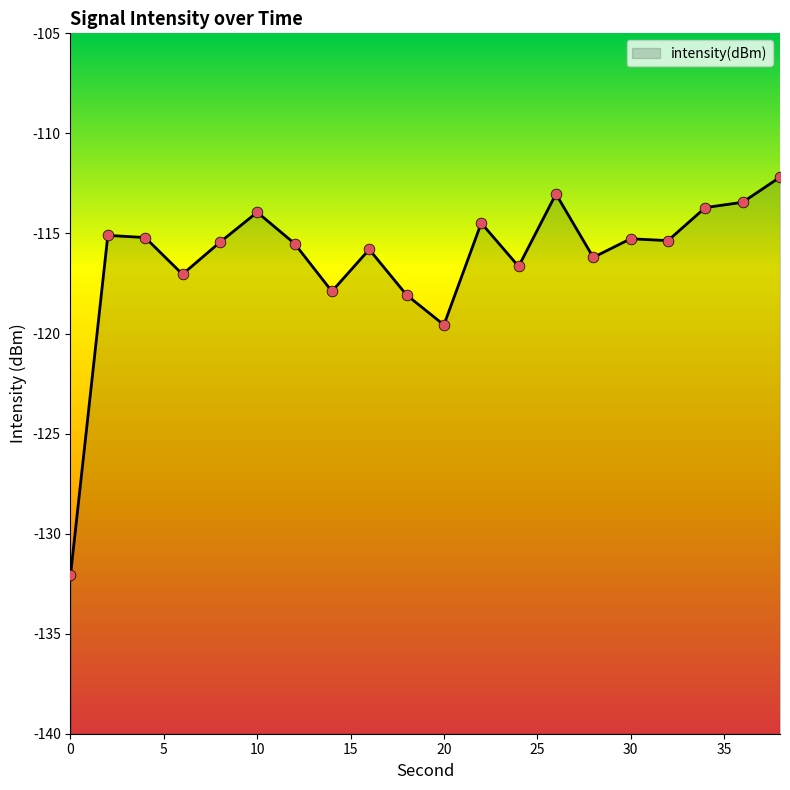

What is the change in value from 6 to 30?

+1.8